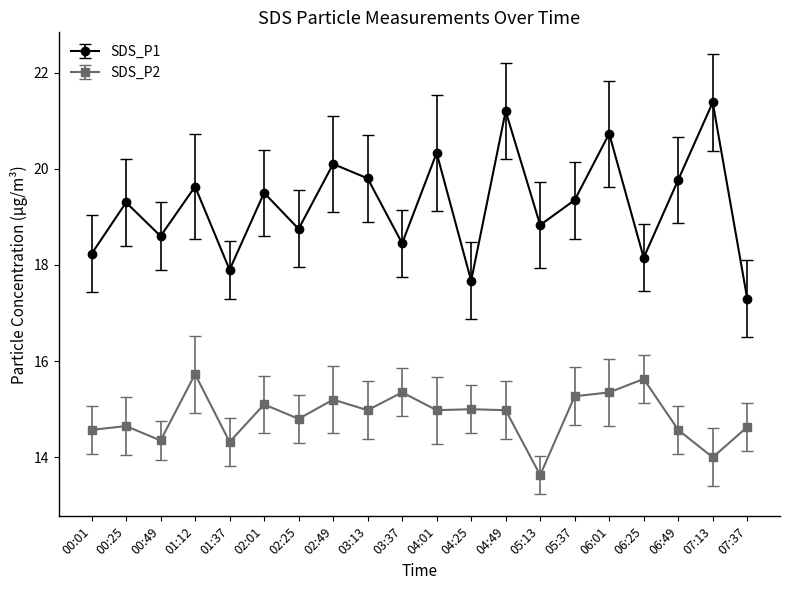

At how many categories does at least one series exceed 19?

11